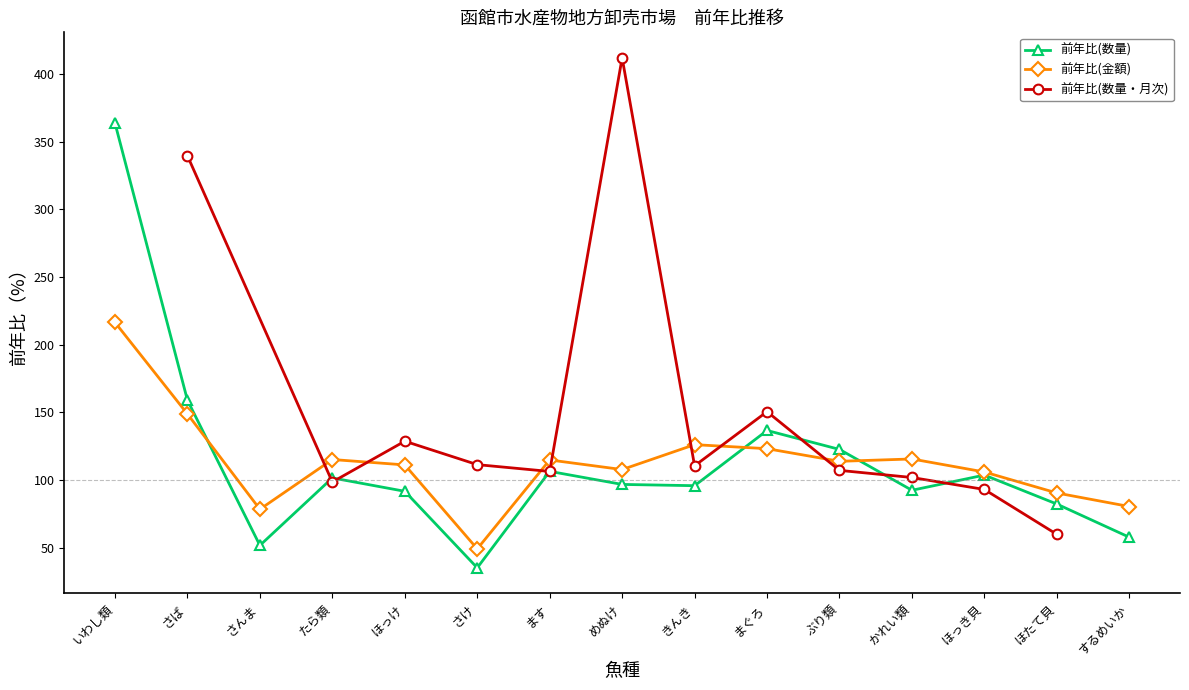

What is the difference between the maximum and minimum values in the 前年比(金額) series?

167.3